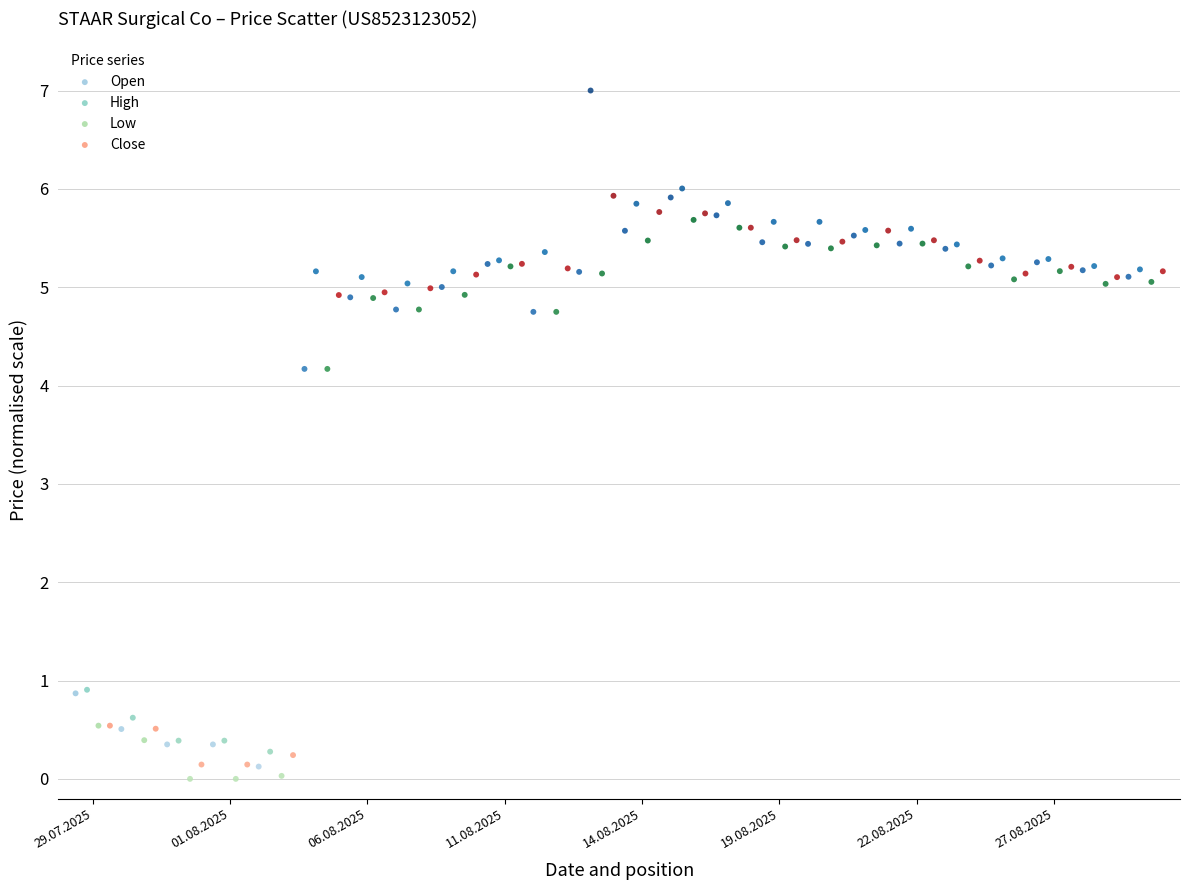

Which series has the widest spread of Y values?

High